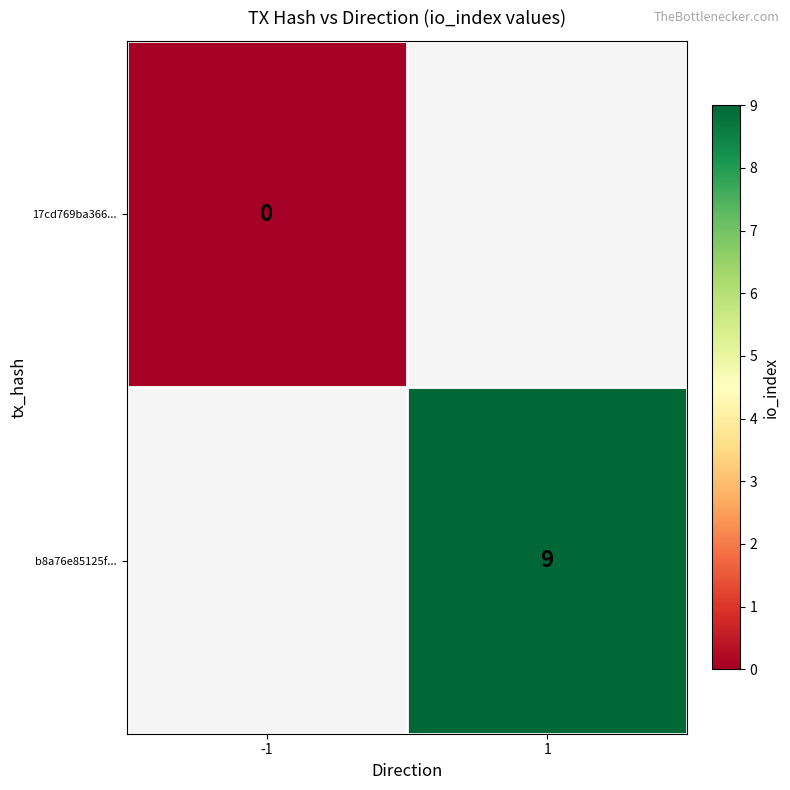

Is it true that b8a76e85125f... equals 9 at 1?

True